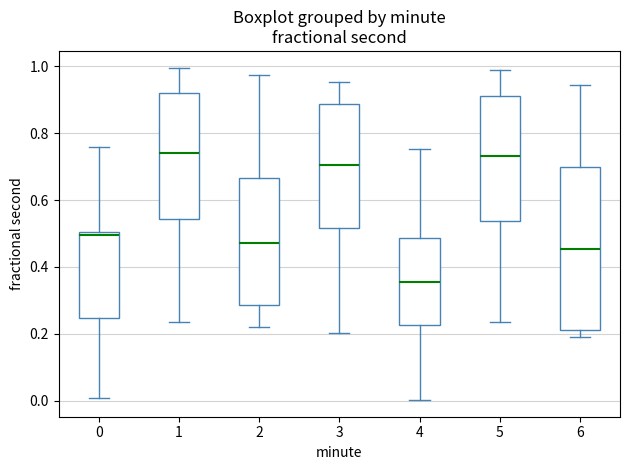

Reading left to right, read every box against the y-axis: the position of its median line, the range the box covers, and the ends of its whiskers. The values are not printed on the chart, so give them approximately, as read against the axis.

0: median 0.50 (just below the box's upper edge), box 0.24 to 0.50, whiskers 0.00 to 0.76
1: median 0.74, box 0.54 to 0.92, whiskers 0.24 to 1.00
2: median 0.48, box 0.28 to 0.66, whiskers 0.22 to 0.98
3: median 0.70, box 0.52 to 0.88, whiskers 0.20 to 0.96
4: median 0.36, box 0.22 to 0.48, whiskers 0.00 to 0.76
5: median 0.74, box 0.54 to 0.92, whiskers 0.24 to 0.98
6: median 0.46, box 0.22 to 0.70, whiskers 0.20 to 0.94